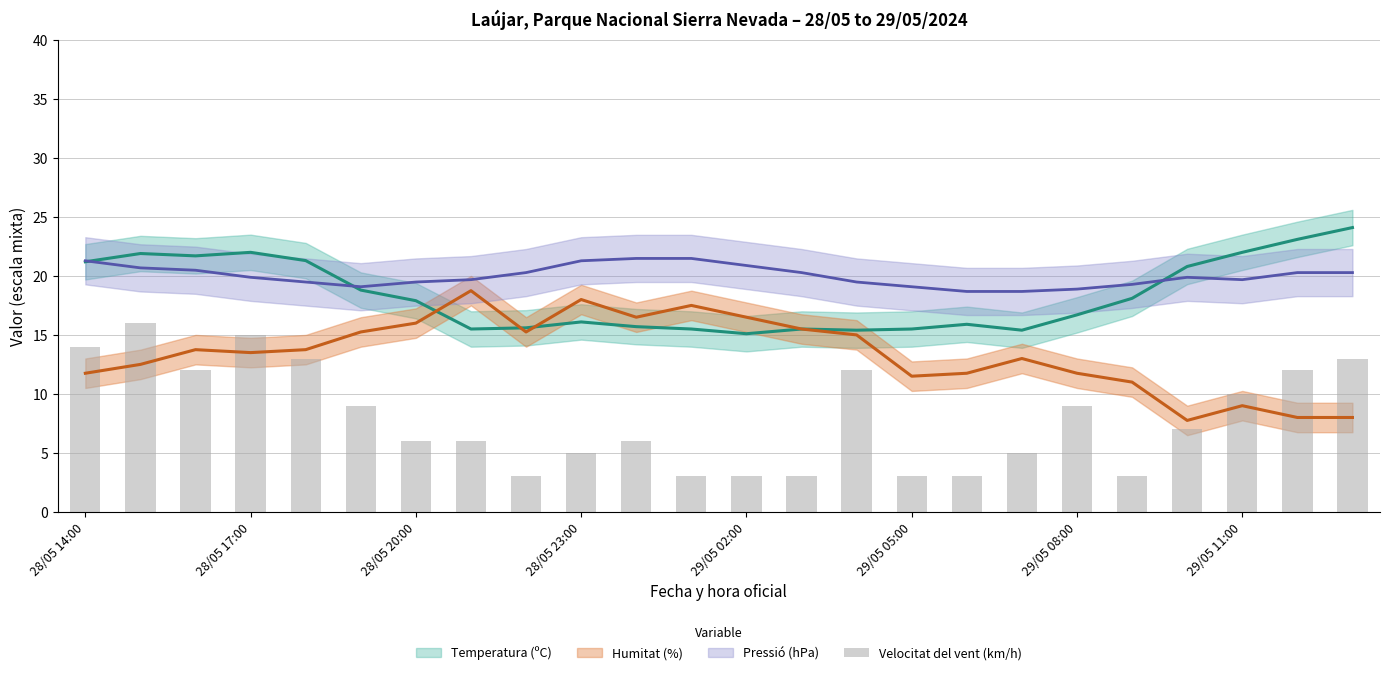

What is the difference between the values at 17 and 28/05 23:00?

10